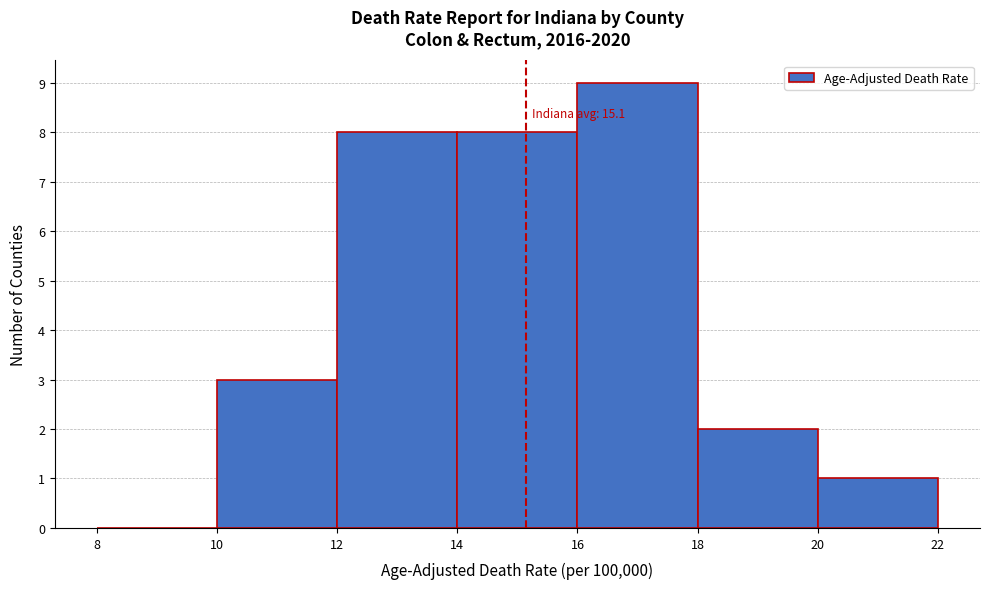

Over which range of the x-axis is the bar tallest?

16 to 18